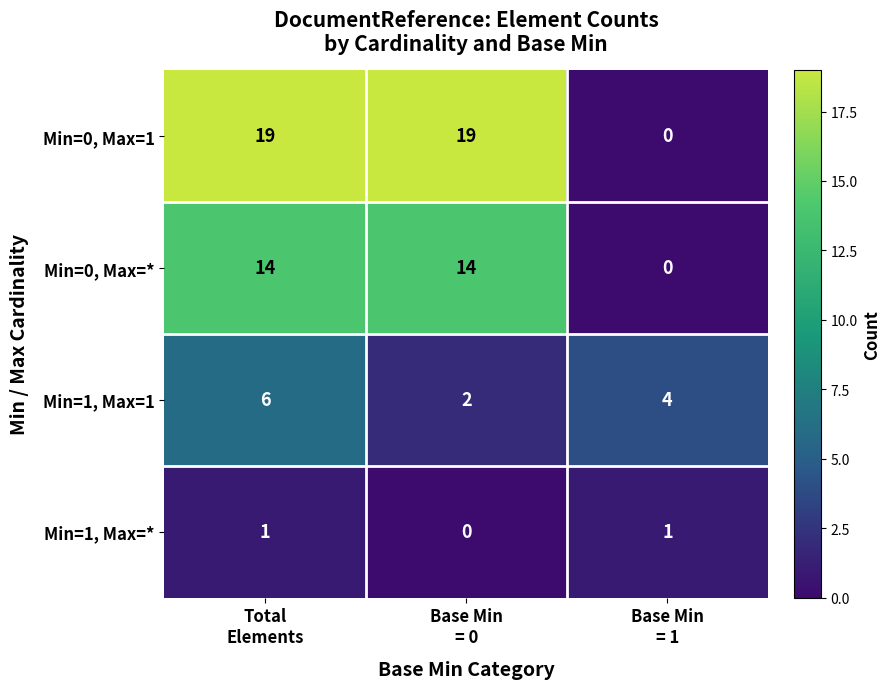

Reading left to right, transcribe all the data shown in this chart.

Min=0, Max=1: 19	19	0
Min=0, Max=*: 14	14	0
Min=1, Max=1: 6	2	4
Min=1, Max=*: 1	0	1